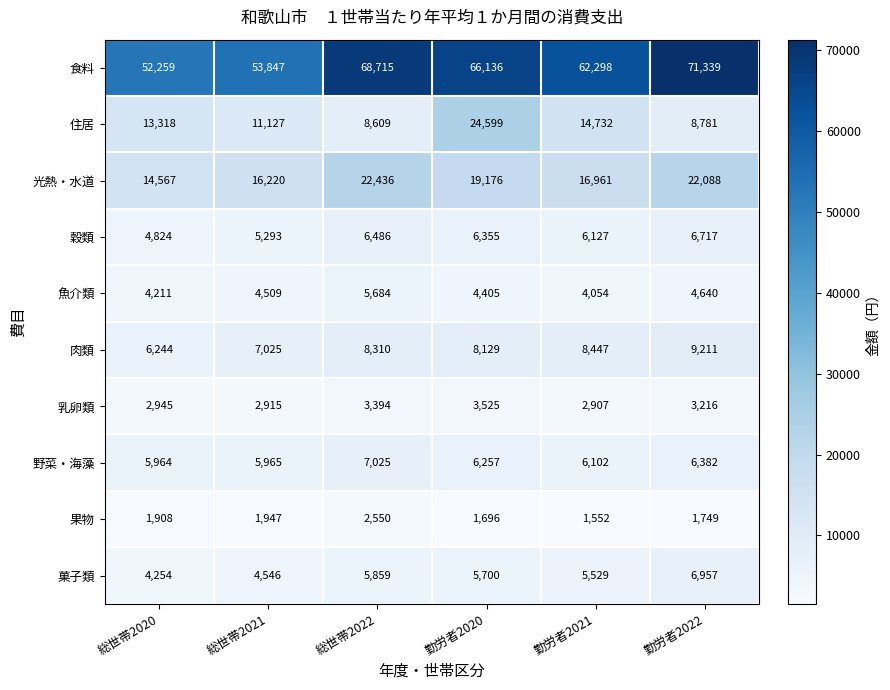

How many data points in 食料 are less than 66136?

3